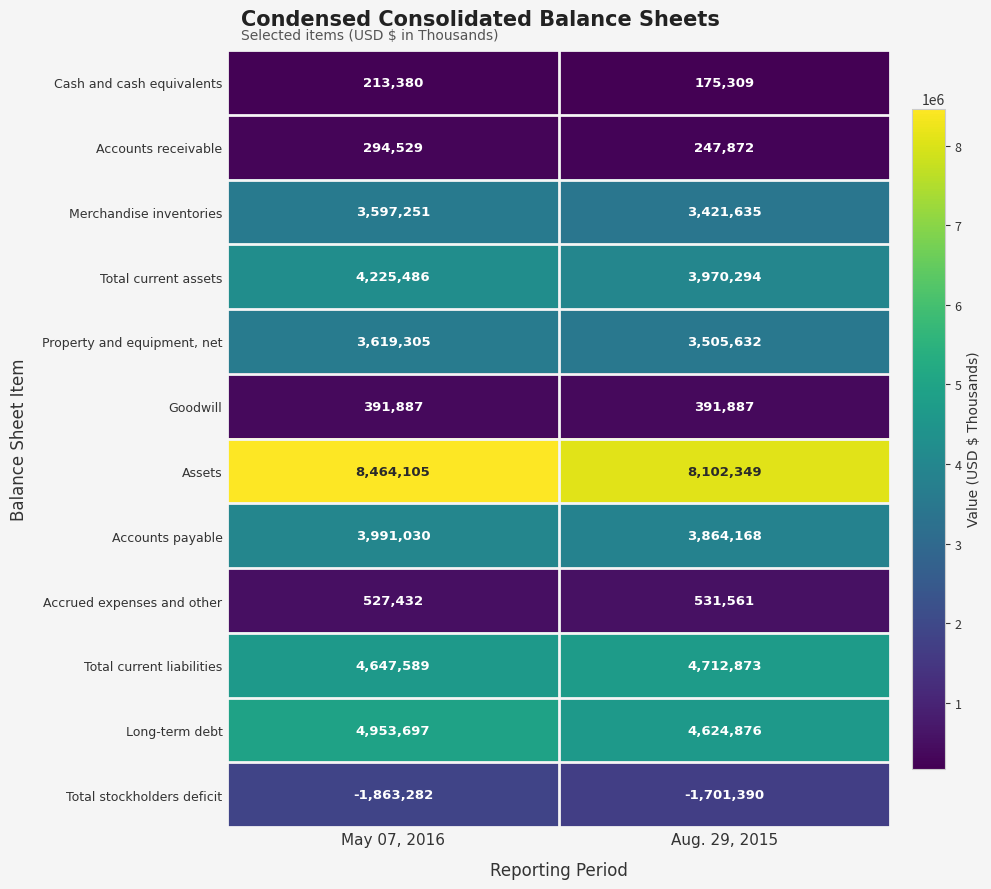

Which series has the widest spread of values?

Assets